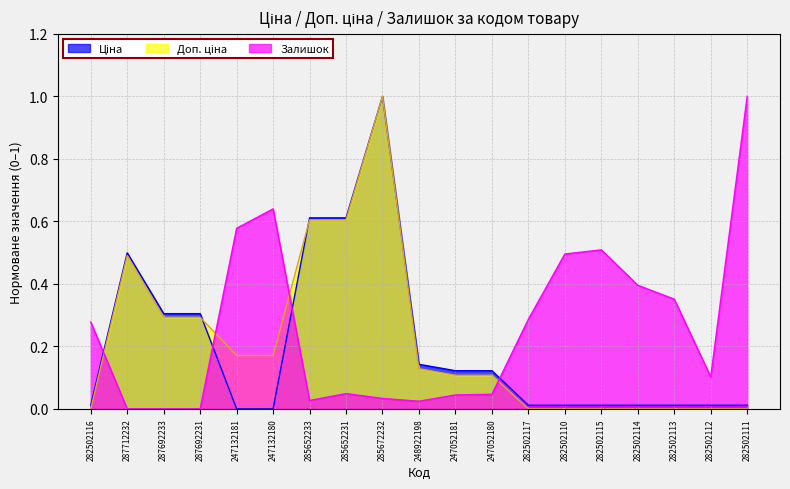

Is the value of Доп. ціна at 282502116 greater than the value of Ціна at 282502112?

No